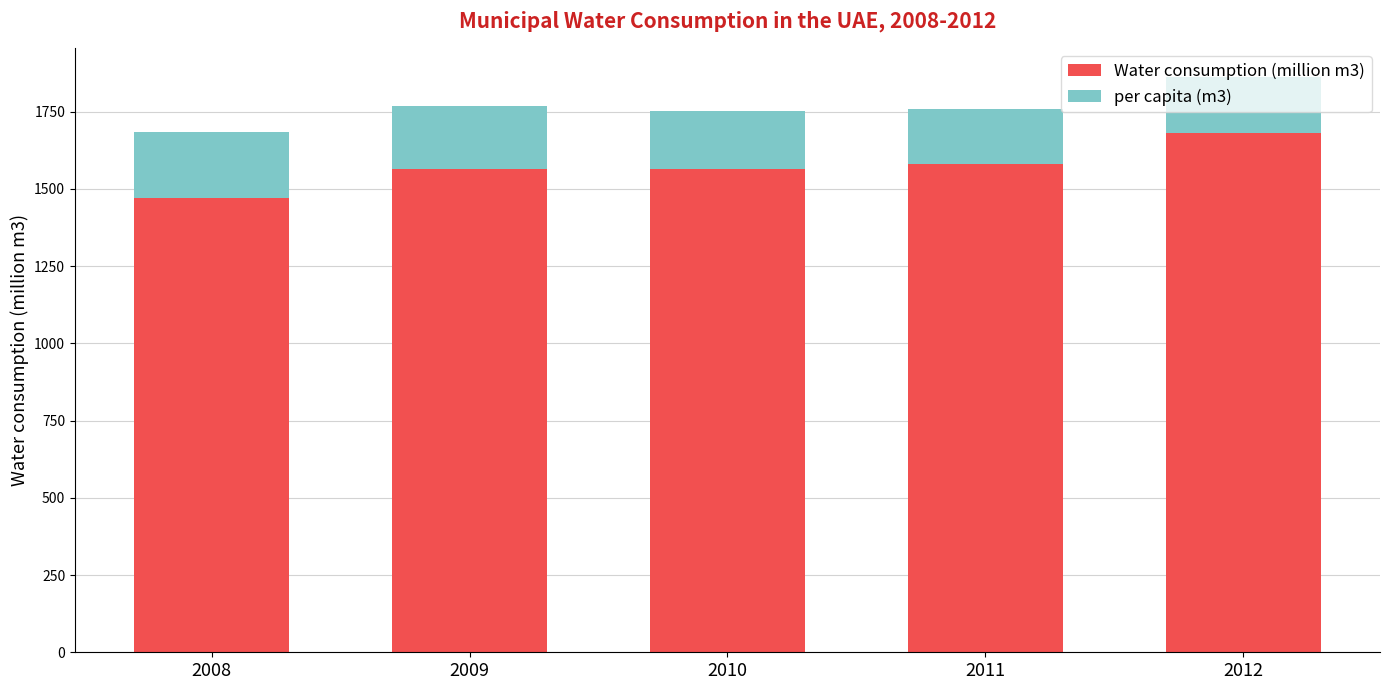

The Water consumption (million m3) series shows 1469.1 at 2008. True or false?

True